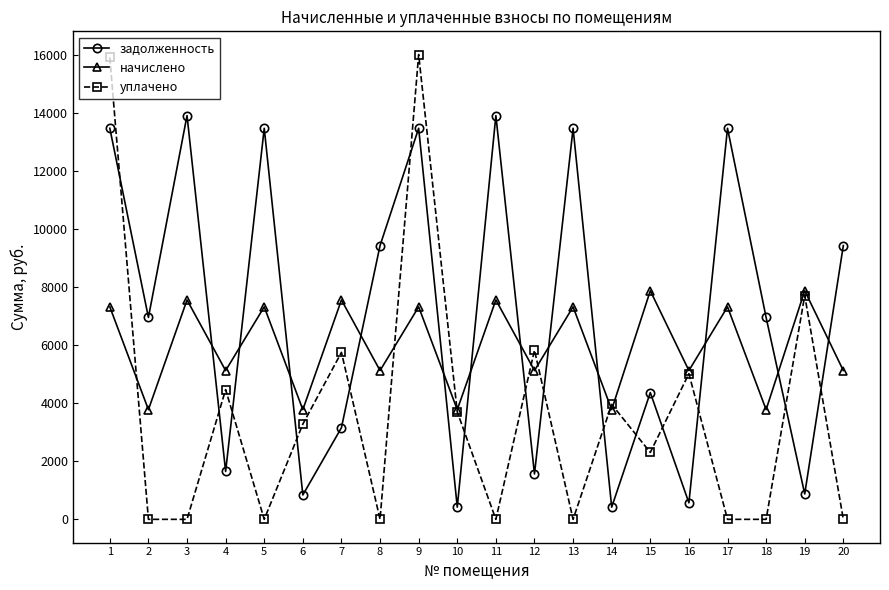

At how many categories does at least one series exceed 8659?

9